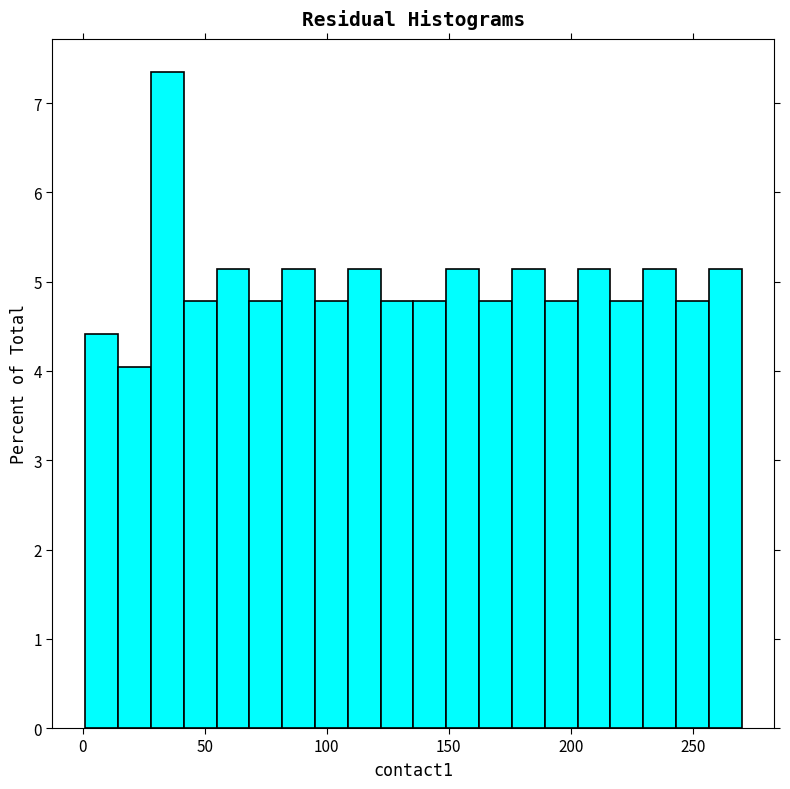

Read against the x-axis, roughly where is the centre of the tallest bar?

35